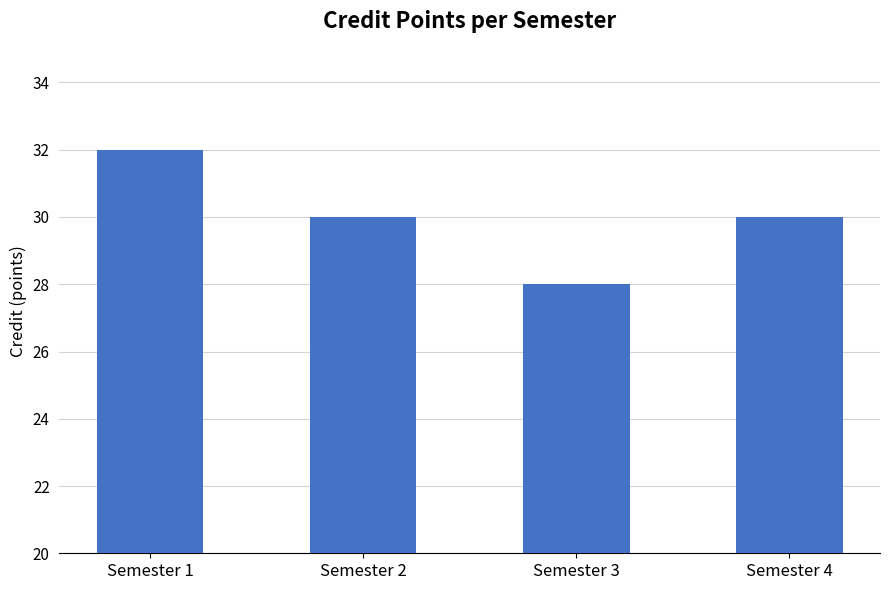

What is the change in value from Semester 1 to Semester 3?

-4